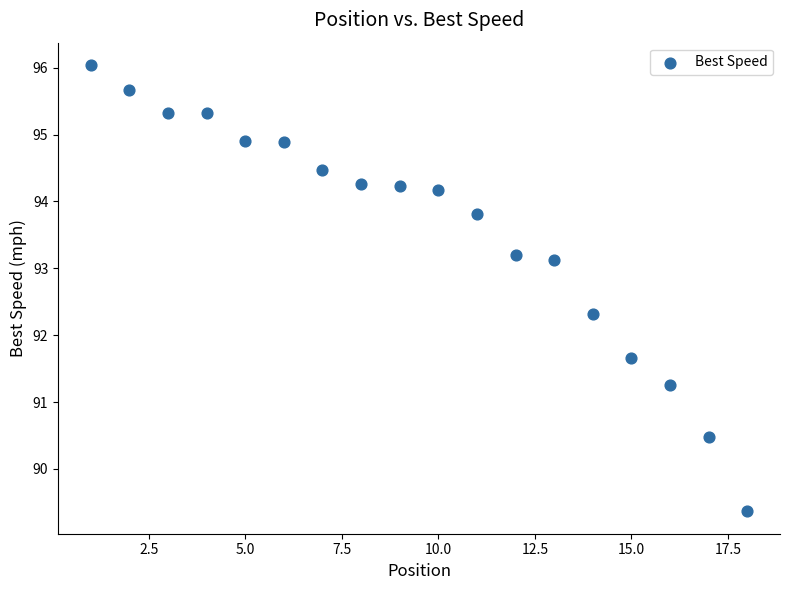

What is the range of X values (max minus min)?

17.0